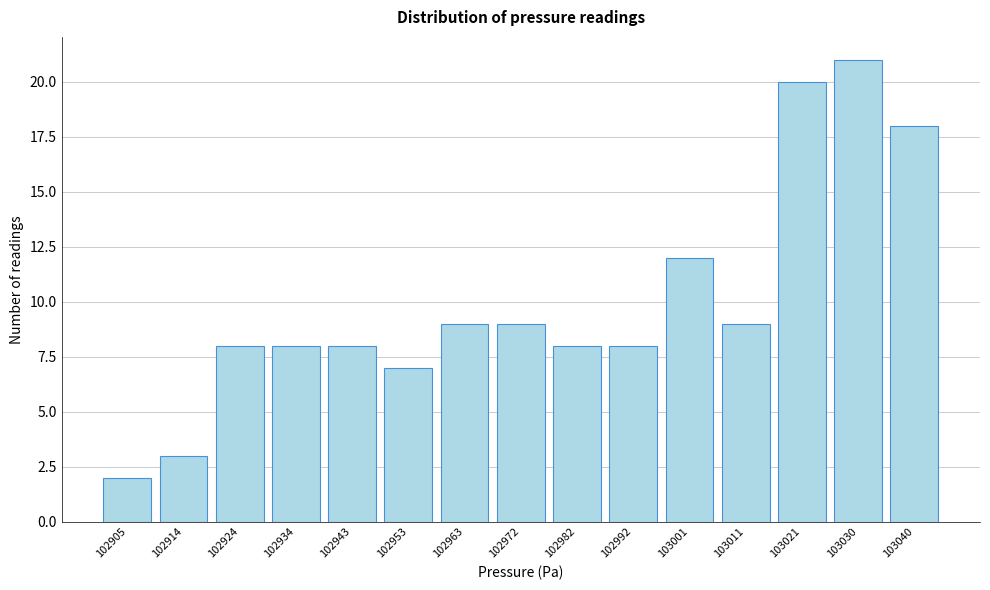

Reading right to left, list all the values displayed in this chart.

103040=18	103030=21	103021=20	103011=9	103001=12	102992=8	102982=8	102972=9	102963=9	102953=7	102943=8	102934=8	102924=8	102914=3	102905=2